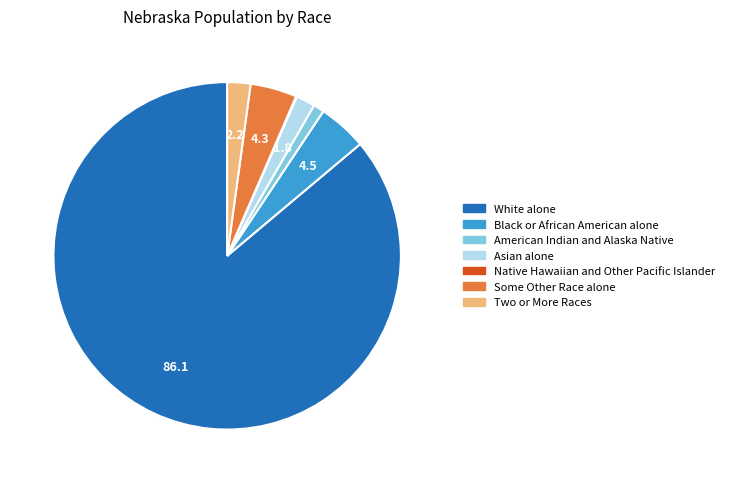

True or false: American Indian and Alaska Native accounts for 1% of the total.

True